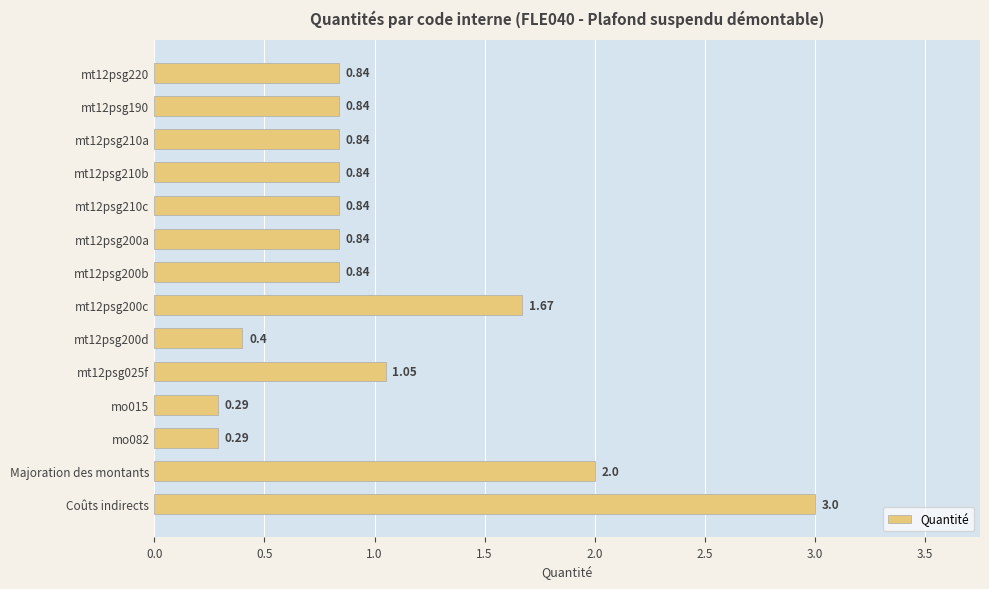

Between Coûts indirects and Majoration des montants, which is larger?

Coûts indirects